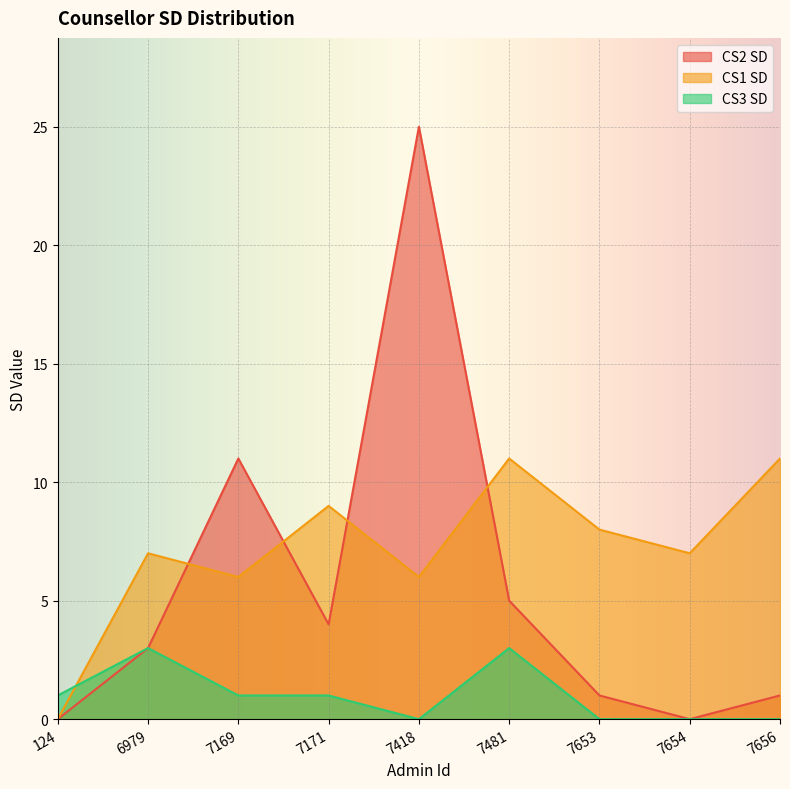

Reading left to right, transcribe all the data shown in this chart.

CS2 SD: 0	3	11	4	25	5	1	0	1
CS1 SD: 0	7	6	9	6	11	8	7	11
CS3 SD: 1	3	1	1	0	3	0	0	0